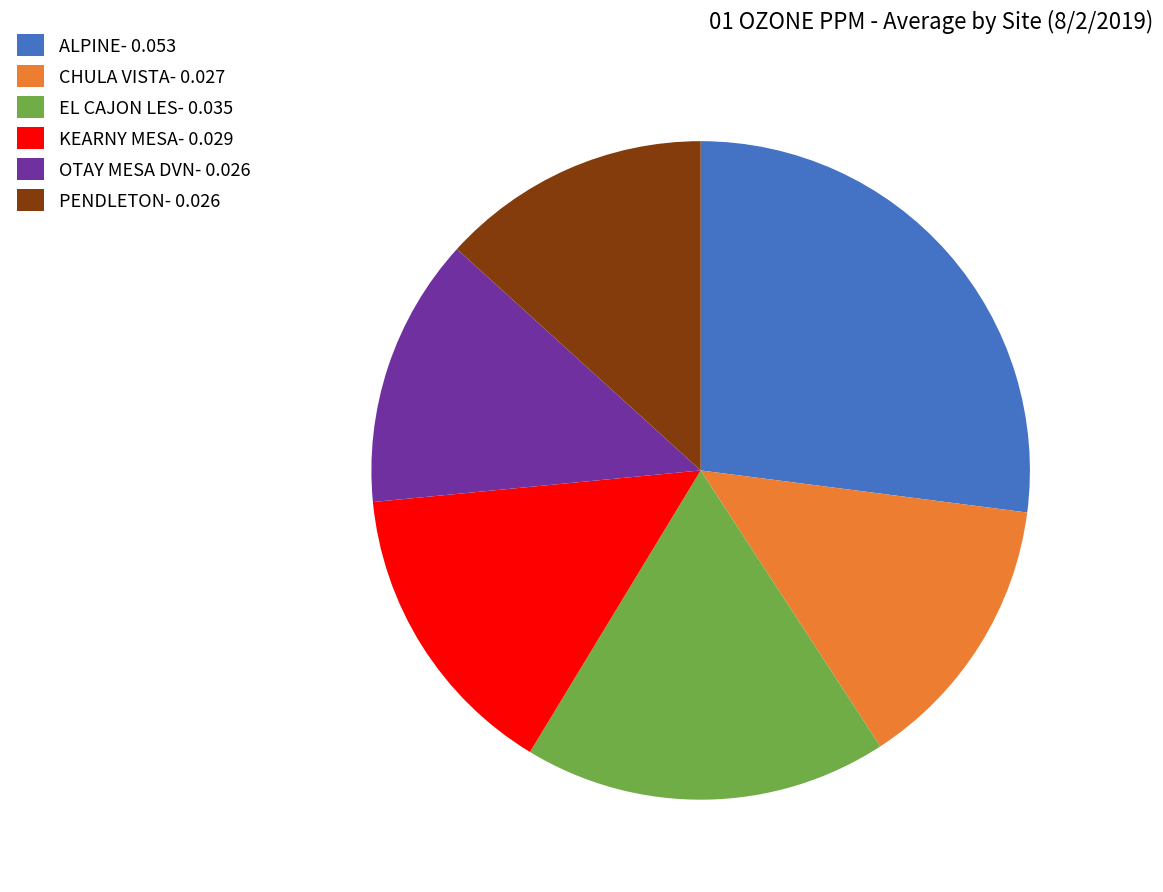

The ALPINE- 0.053 slice represents 27% of the pie. True or false?

True